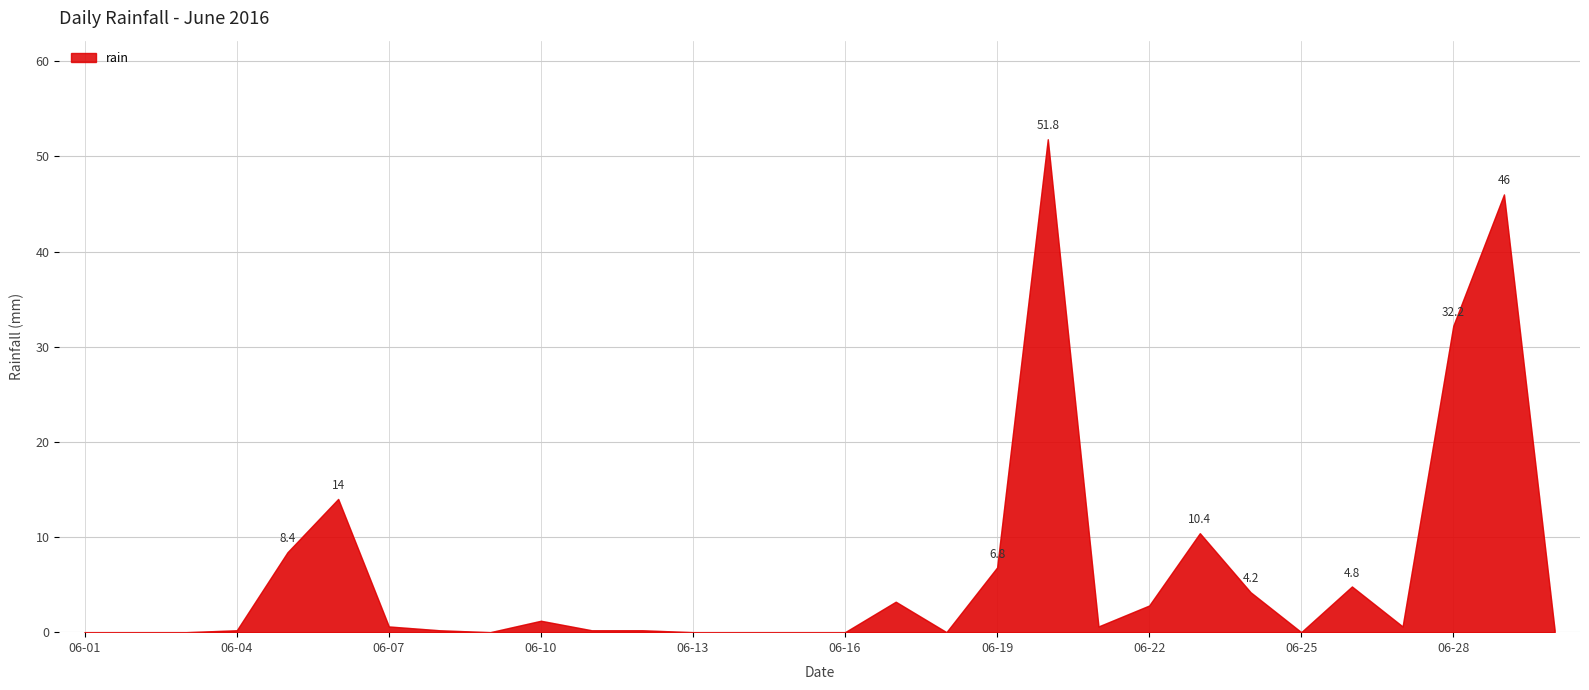

Reading right to left, extract all data points from this chart.

0.2	46.0	32.2	0.6	4.8	0.0	4.2	10.4	2.8	0.6	51.8	6.8	0.0	3.2	0.0	0.0	0.0	0.0	0.2	0.2	1.2	0.0	0.2	0.6	14.0	8.4	0.2	0.0	0.0	0.0